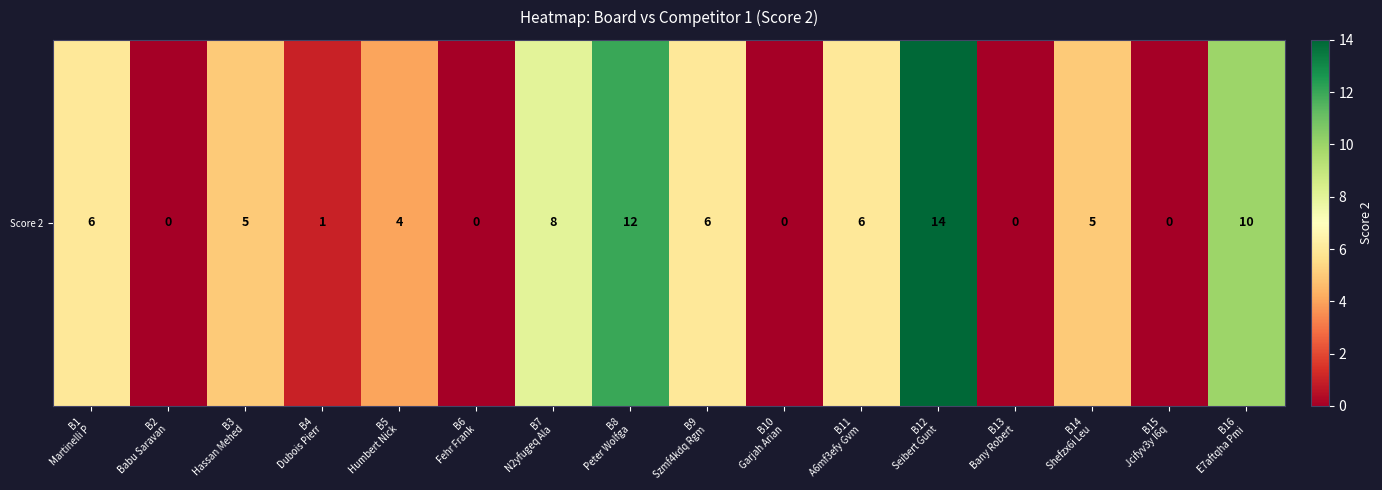

What is the greatest value displayed?

14